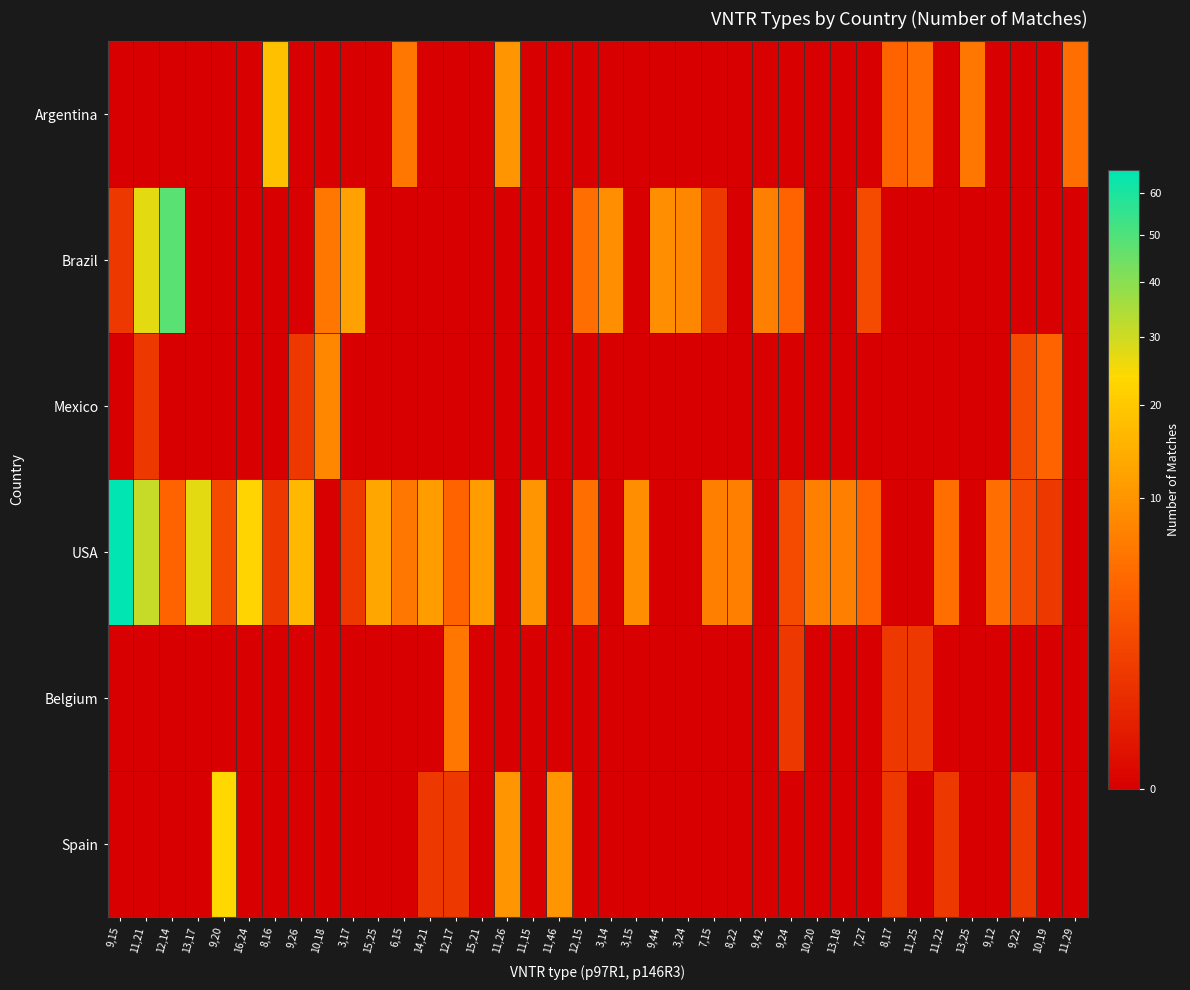

How many distinct data groups are displayed?

6